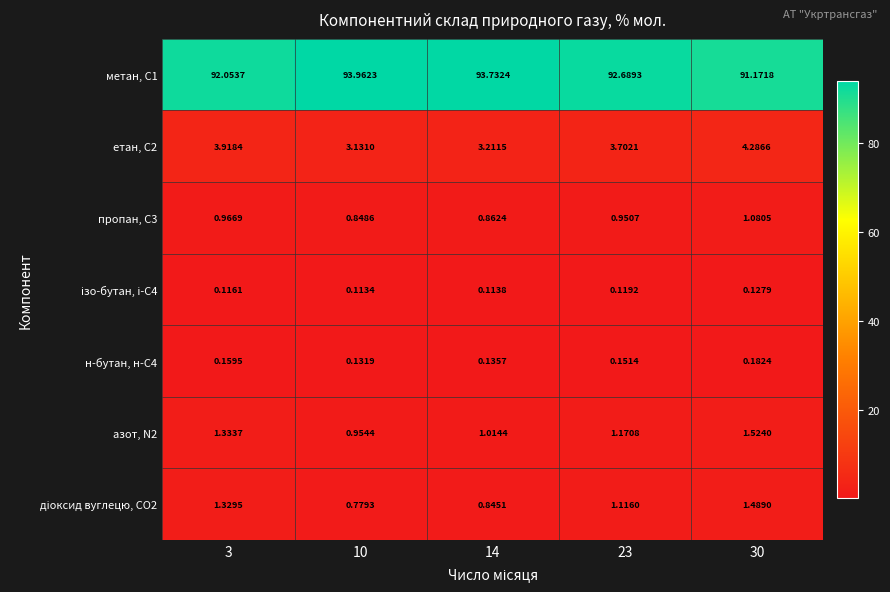

How many values in the метан, С1 series exceed 92?

4